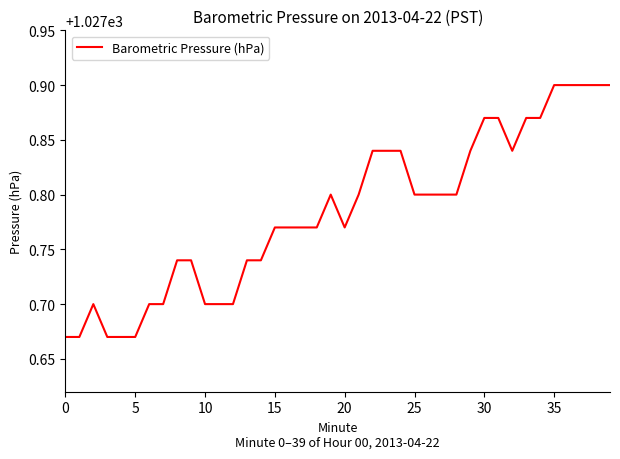

What is the value of the 22nd point from the left?

1027.8